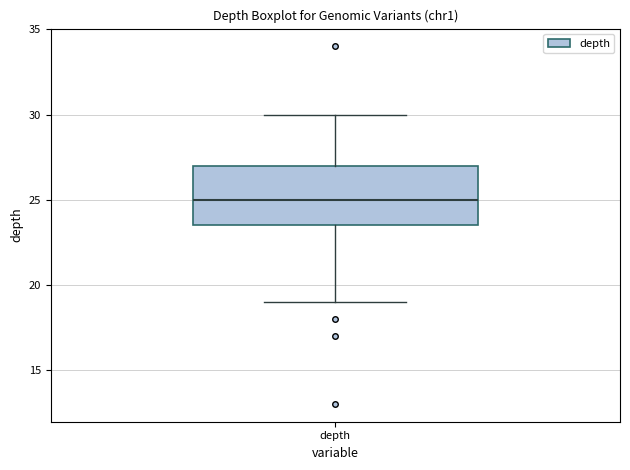

Read this box plot against the y-axis: the position of the median line, the range covered by the box, and the ends of both whiskers. The values are not printed on the chart, so give them approximately, as read against the axis.

median 25.0, box 23.5 to 27.0, whiskers 19.0 to 30.0